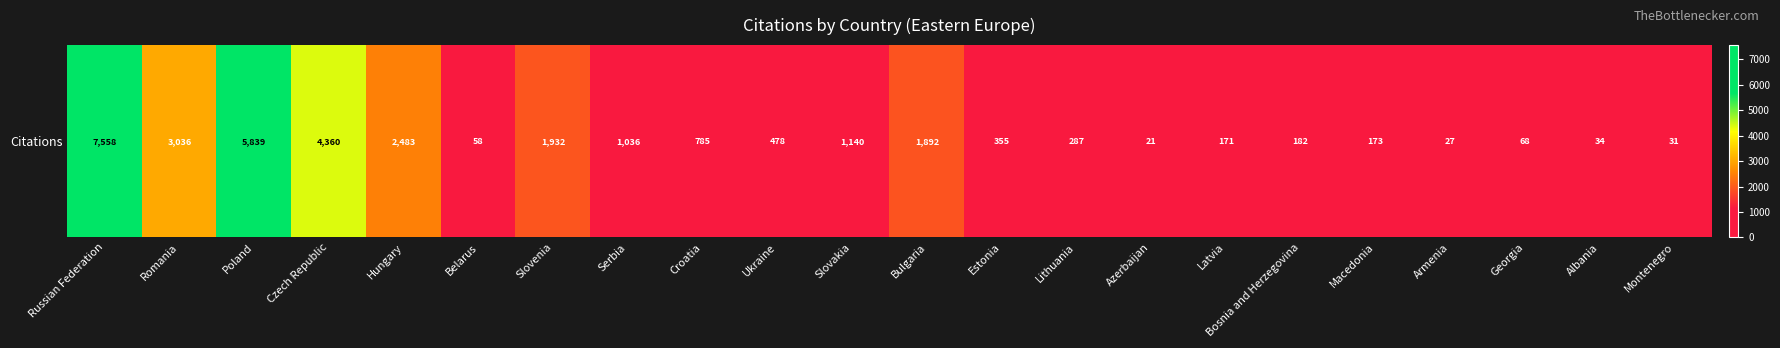

List the labels in order of value, smallest first.

Azerbaijan, Armenia, Montenegro, Albania, Belarus, Georgia, Latvia, Macedonia, Bosnia and Herzegovina, Lithuania, Estonia, Ukraine, Croatia, Serbia, Slovakia, Bulgaria, Slovenia, Hungary, Romania, Czech Republic, Poland, Russian Federation